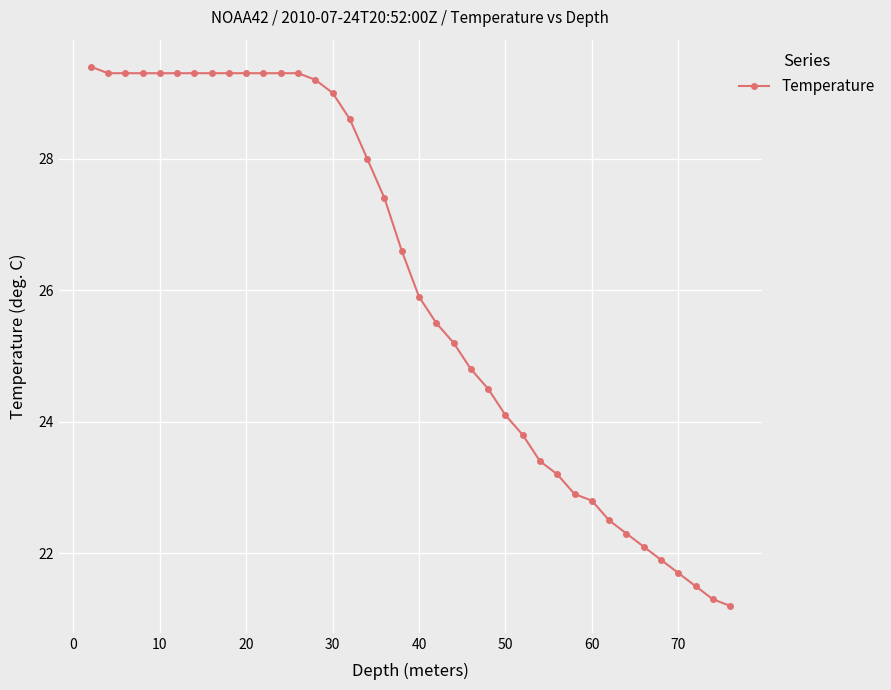

Does the chart display data point markers on the line(s)?

Yes